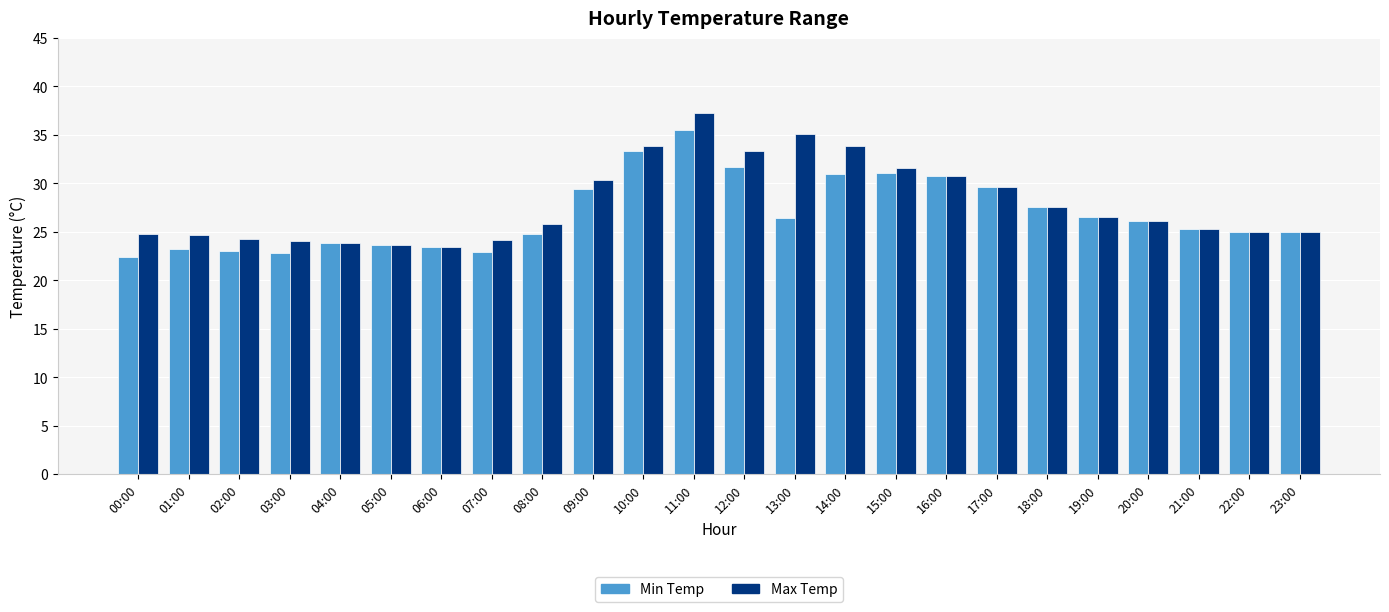

Which series has the largest range (max minus min)?

Max Temp